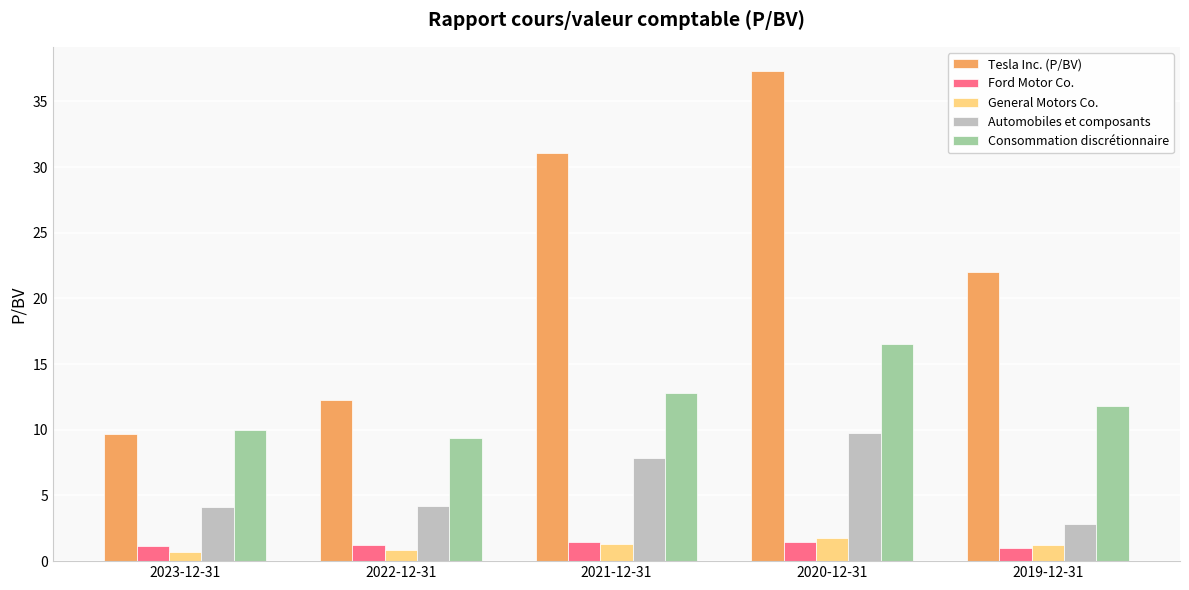

What is the maximum value for Tesla Inc. (P/BV)?

37.3